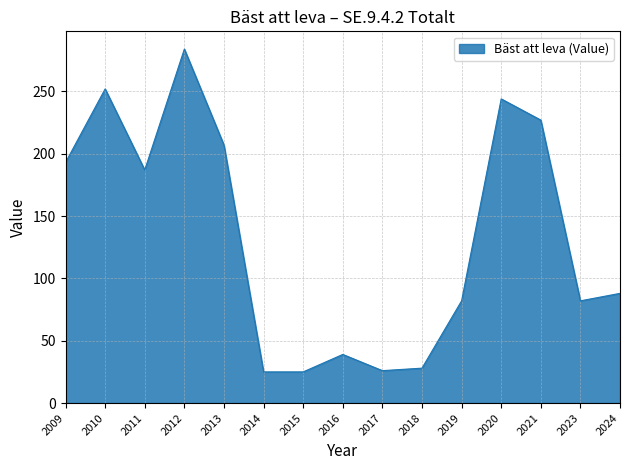

How many series are shown in this chart?

1